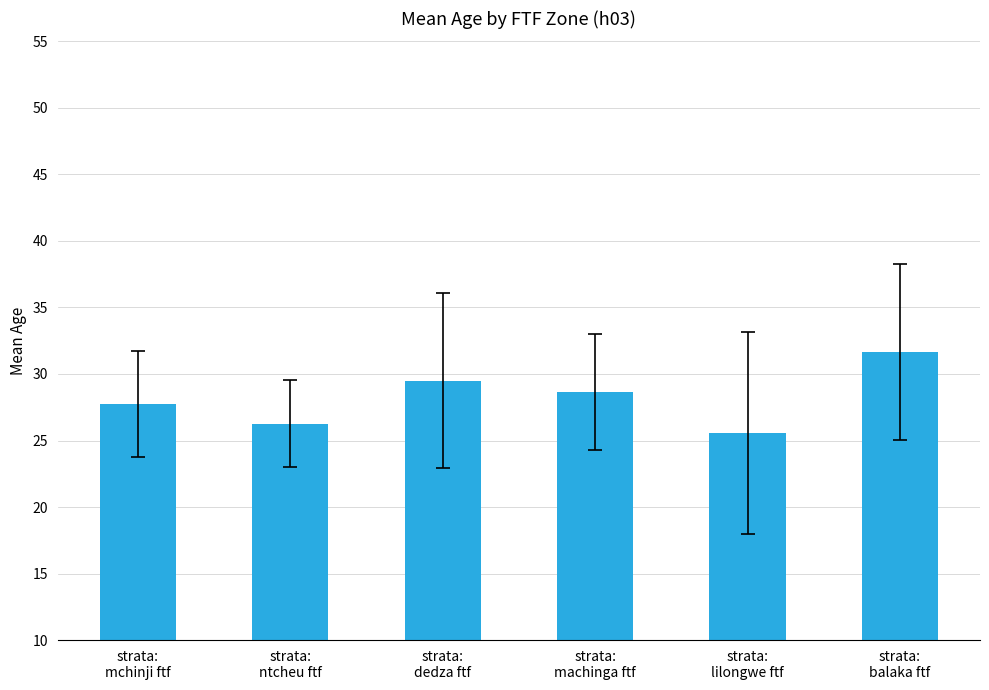

Count the number of data series in this chart.

1